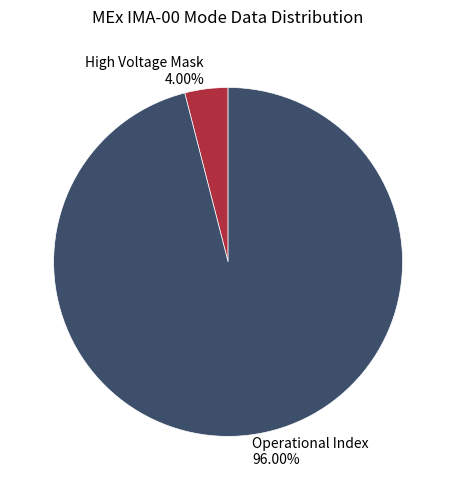

Does any single category account for the majority?

Yes